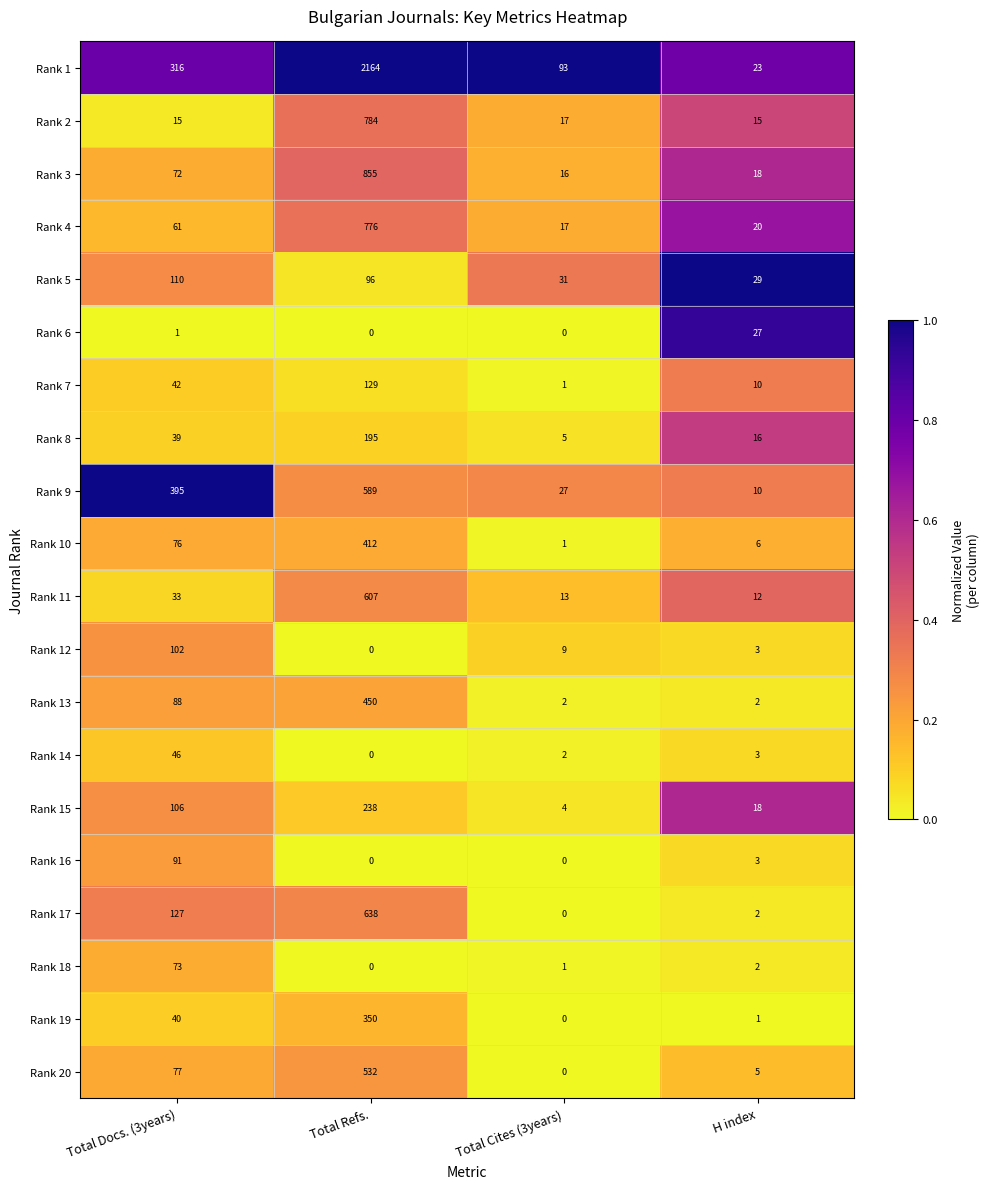

What is the approximate value of Rank 5 at Total Refs., to the nearest 5?

95